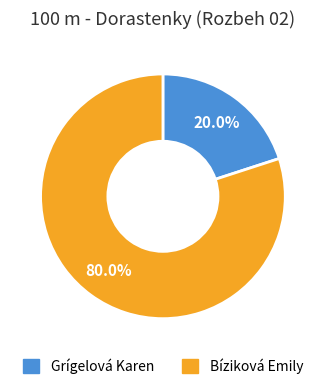

Between Bíziková Emily and Grígelová Karen, which is larger?

Bíziková Emily